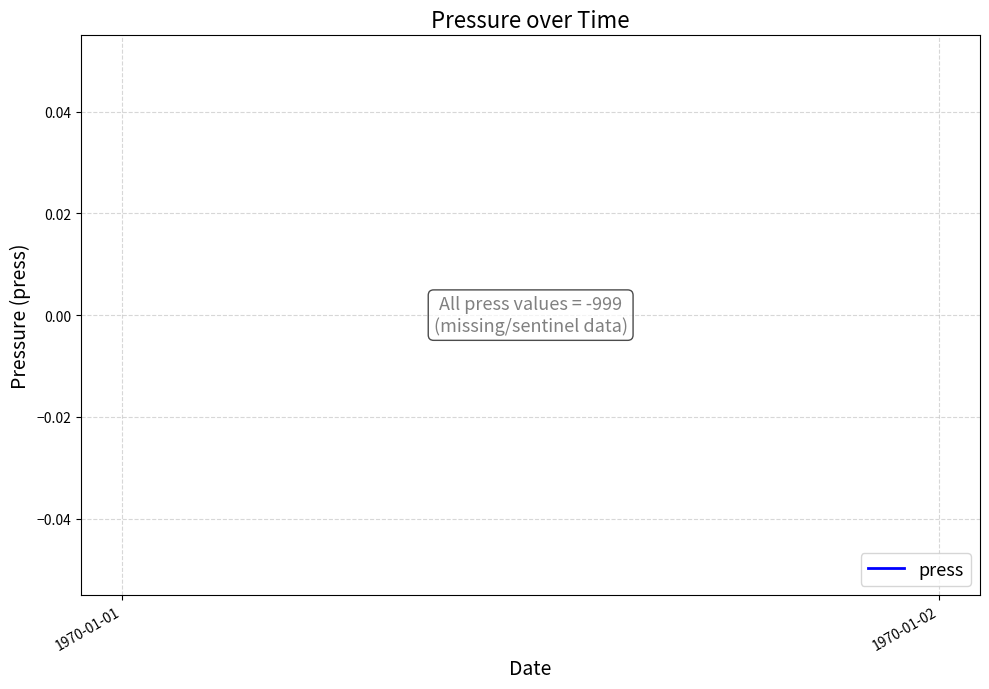

Count the number of categories in the chart.

20